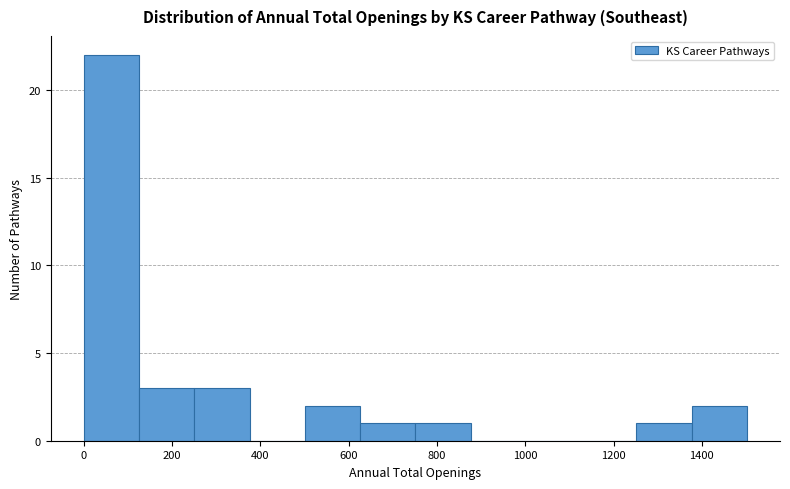

What is the height of the bar covering 0 to 120 on the x-axis? Neither the bar edges nor the heights are printed on the chart, so give them approximately, as read against the axes.

22